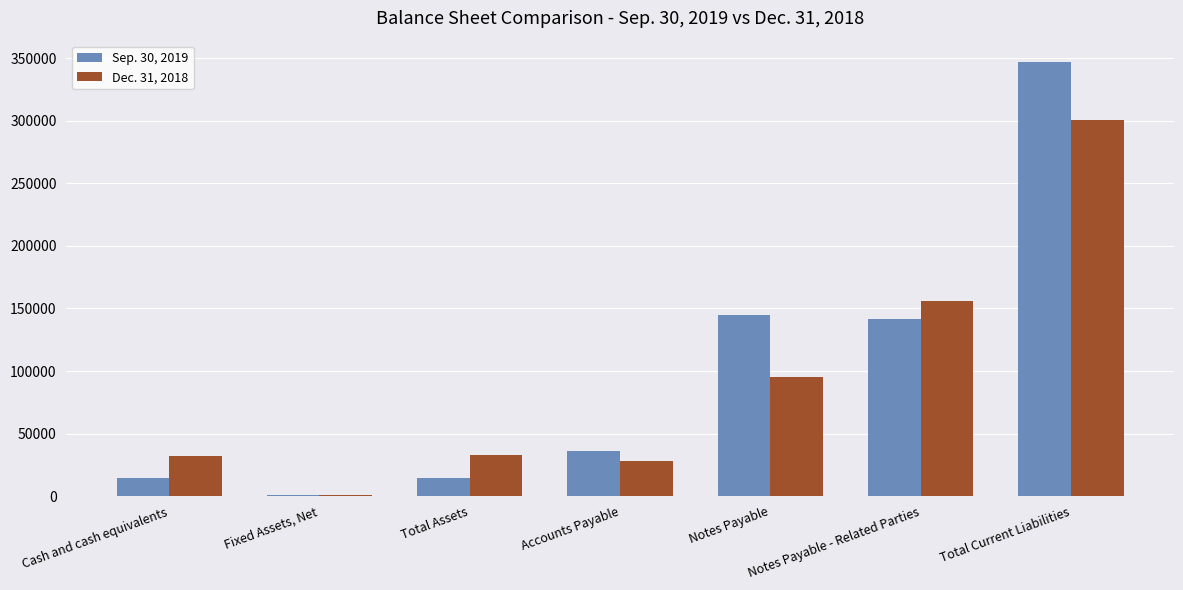

The Sep. 30, 2019 series shows 141234 at Notes Payable - Related Parties. True or false?

True